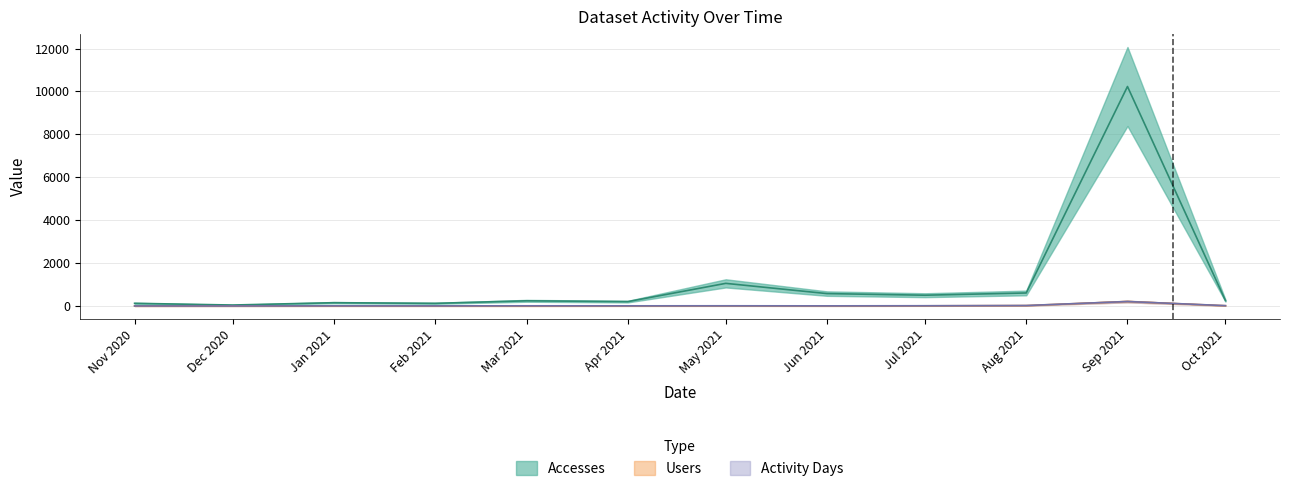

True or false: Users has more than 2 interior local peaks.

False